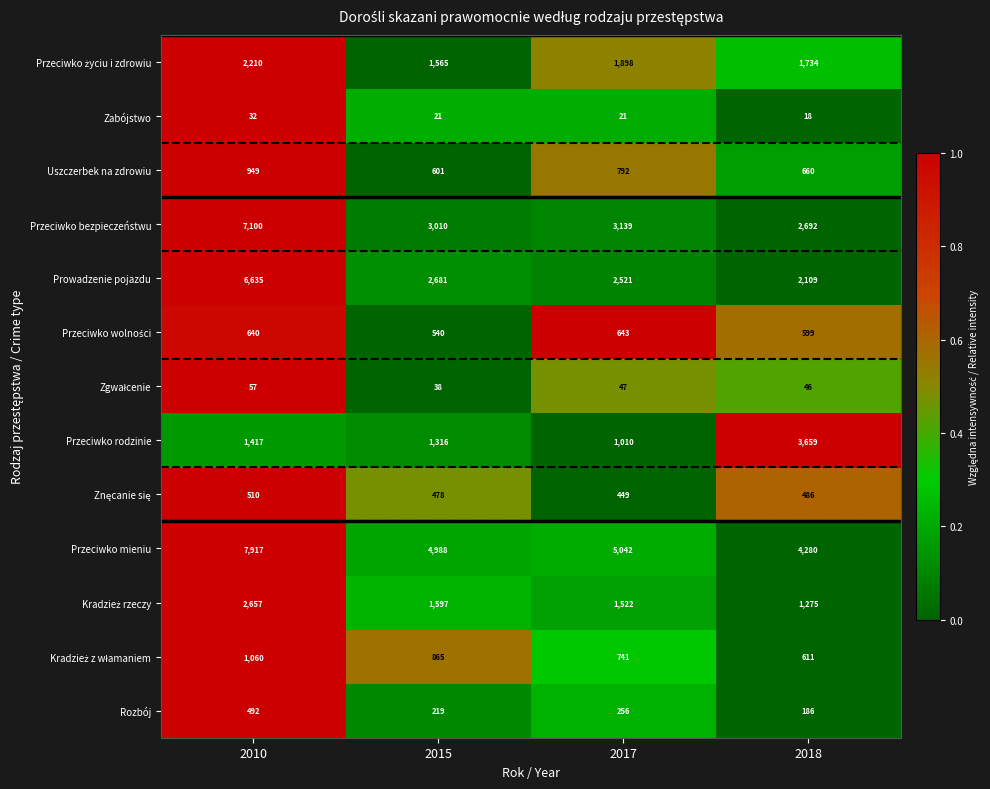

True or false: Przeciwko bezpieczeństwu has a value of 1081 at 2018.

False